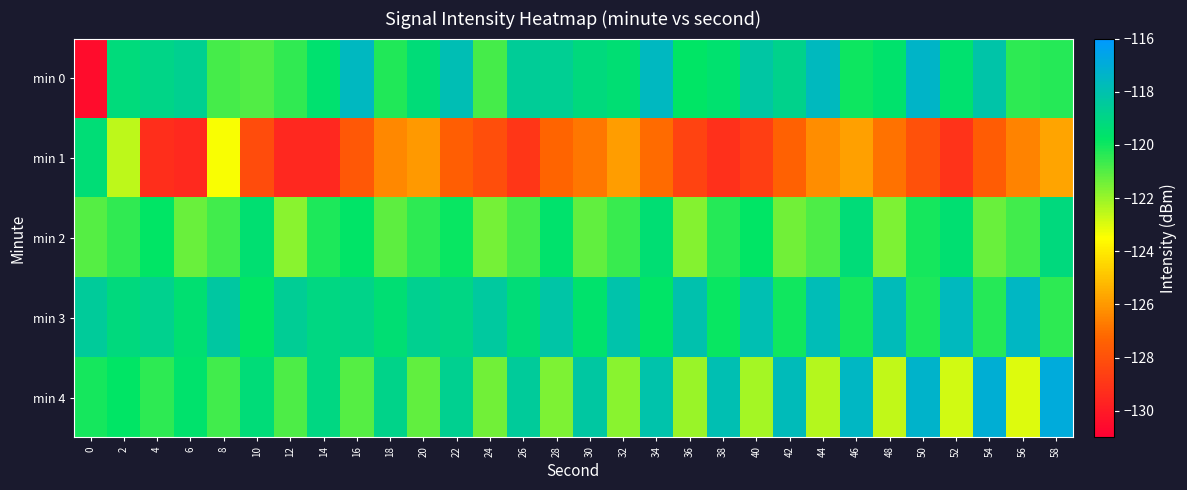

What is the total value across all series at 48?

-608.4